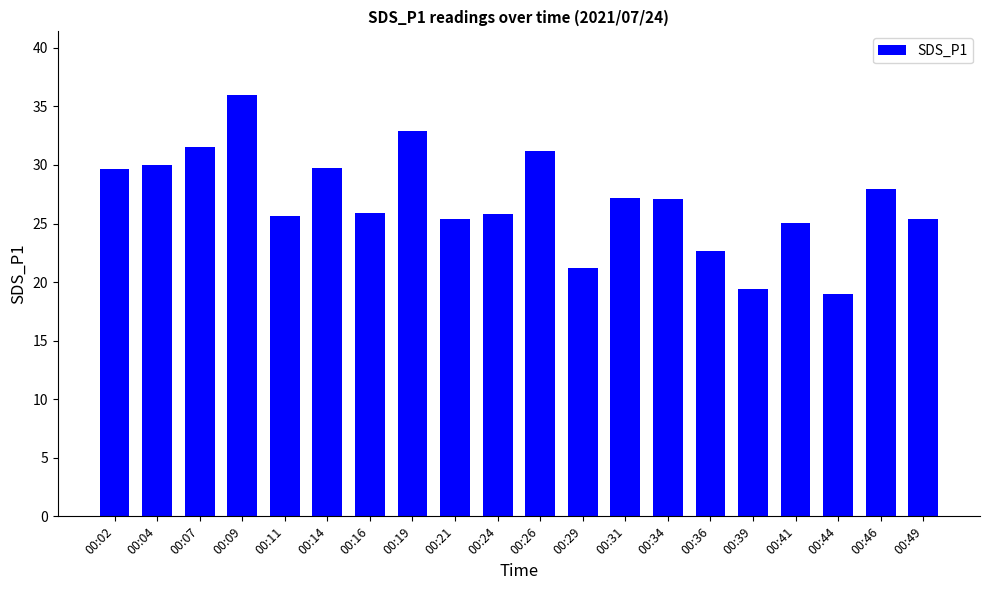

Which has a higher value, 00:14 or 00:44?

00:14